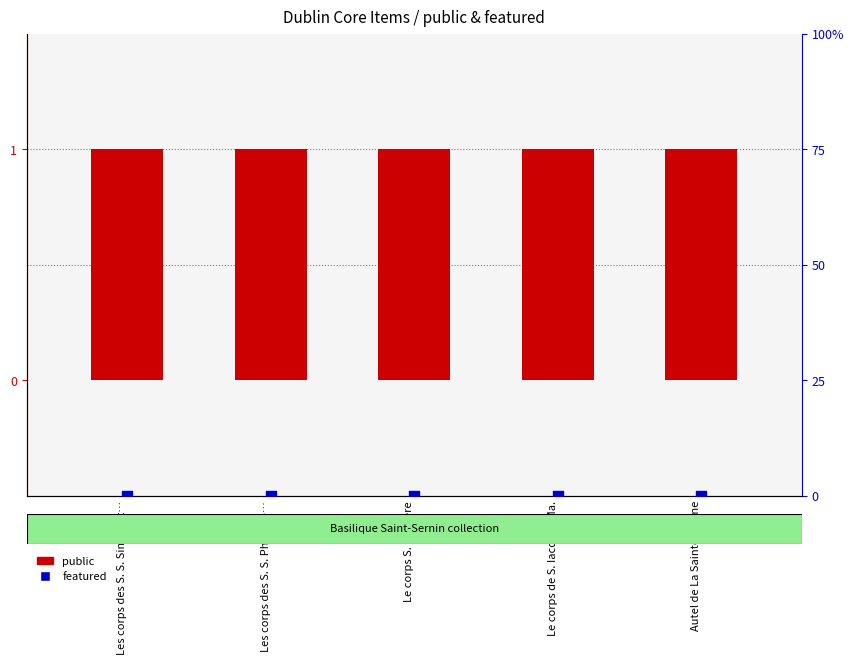

What is the total value across all series at Le corps S. Exupere?

1